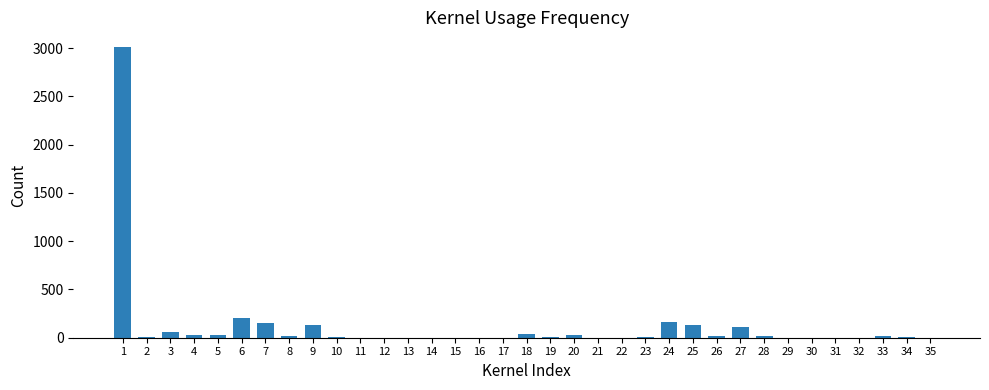

Are the bars grouped side by side (vs. stacked)?

No